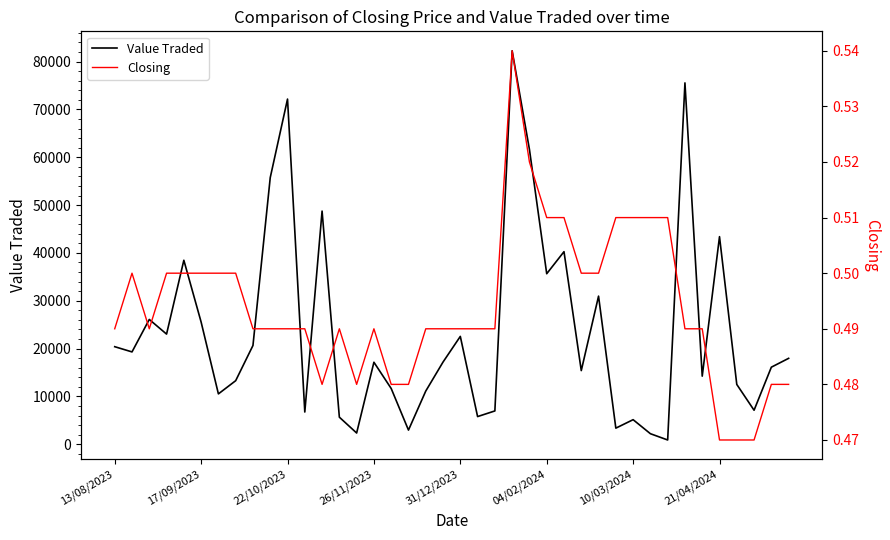

Which series has the largest range (max minus min)?

Value Traded